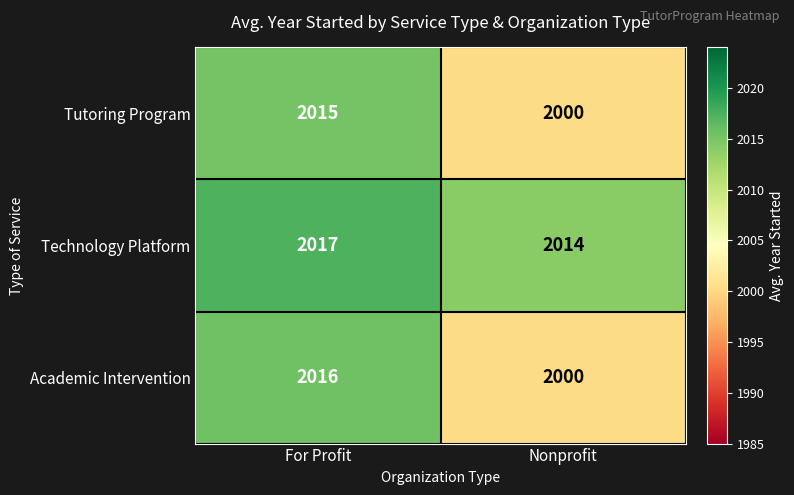

At For Profit, list the series in order from largest to smallest.

Technology Platform, Academic Intervention, Tutoring Program